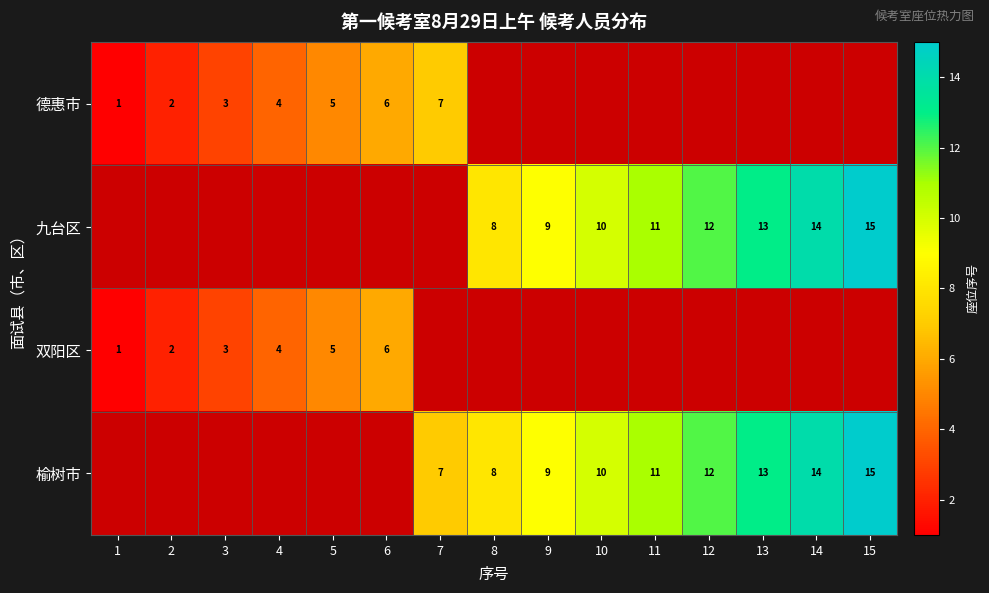

Which category has the highest value across all series?

15